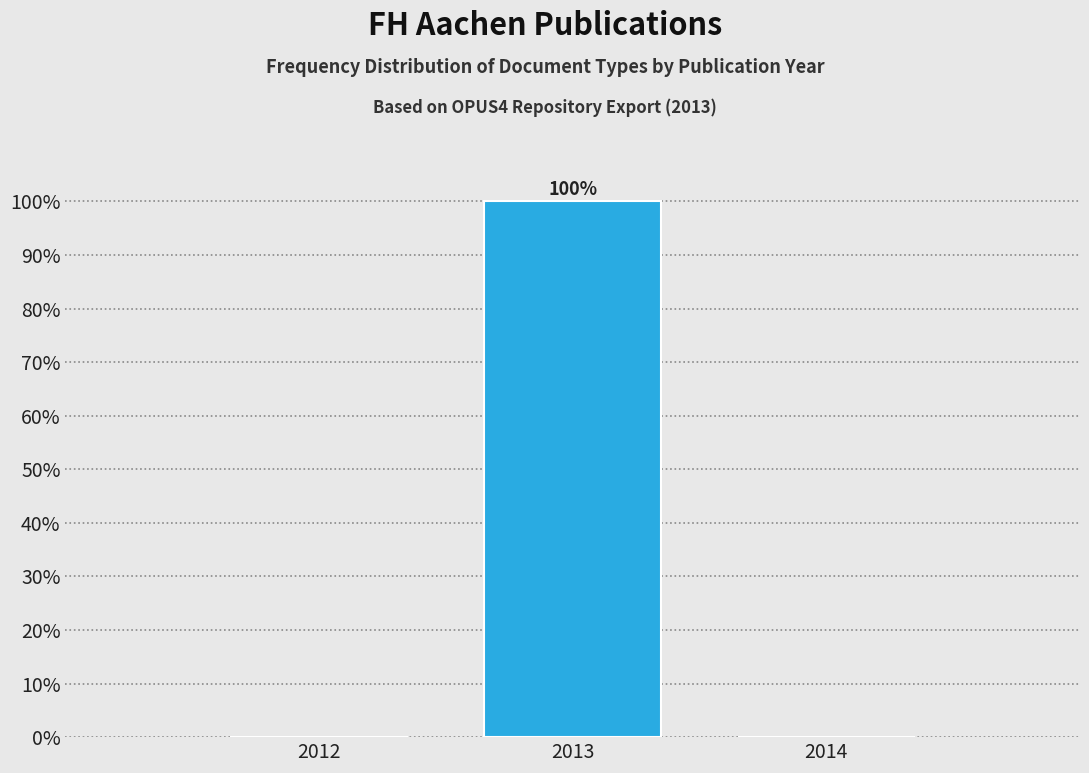

Reading left to right, extract all data points from this chart.

2012=0	2013=100	2014=0